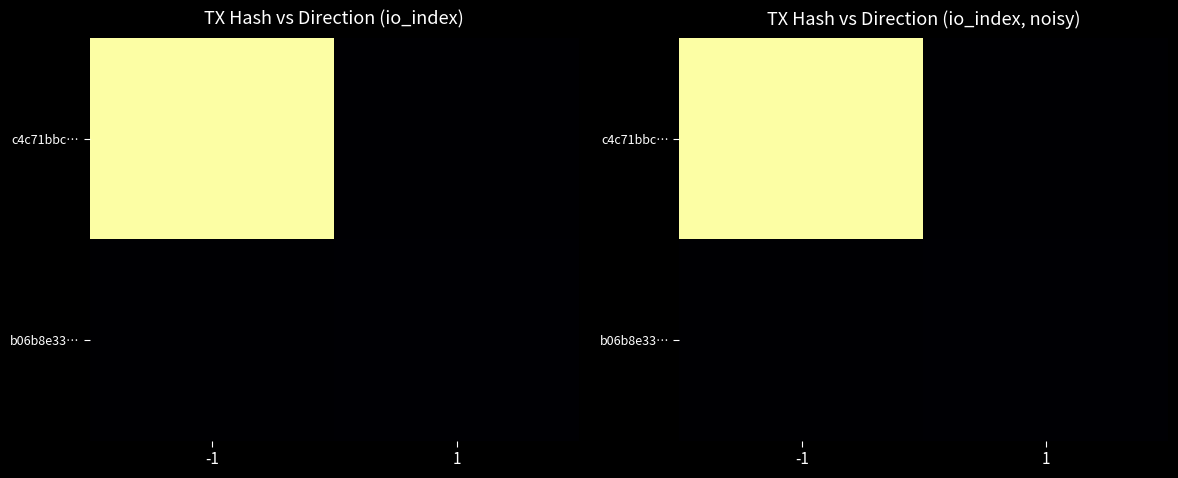

The c4c71bbc… series shows 2415.5 at -1. True or false?

True